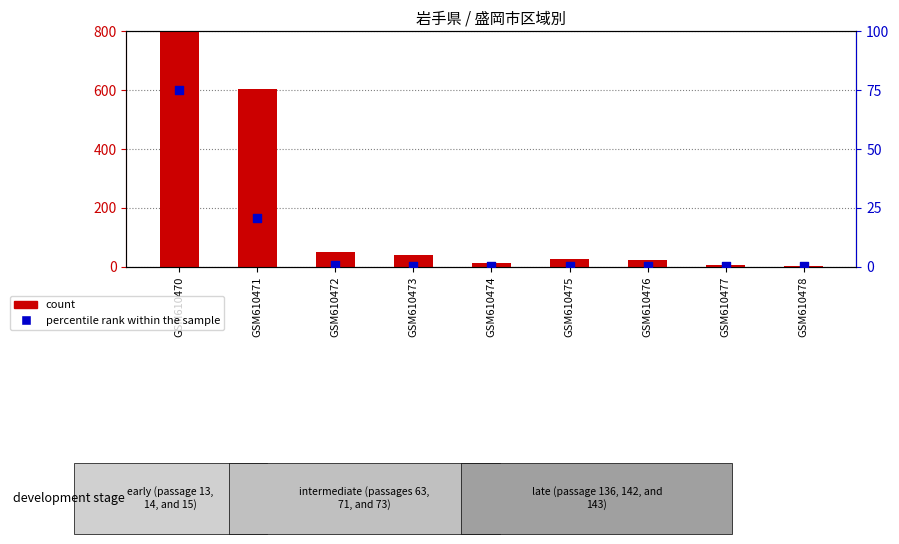

At which category is the sum across all series the highest?

GSM610470